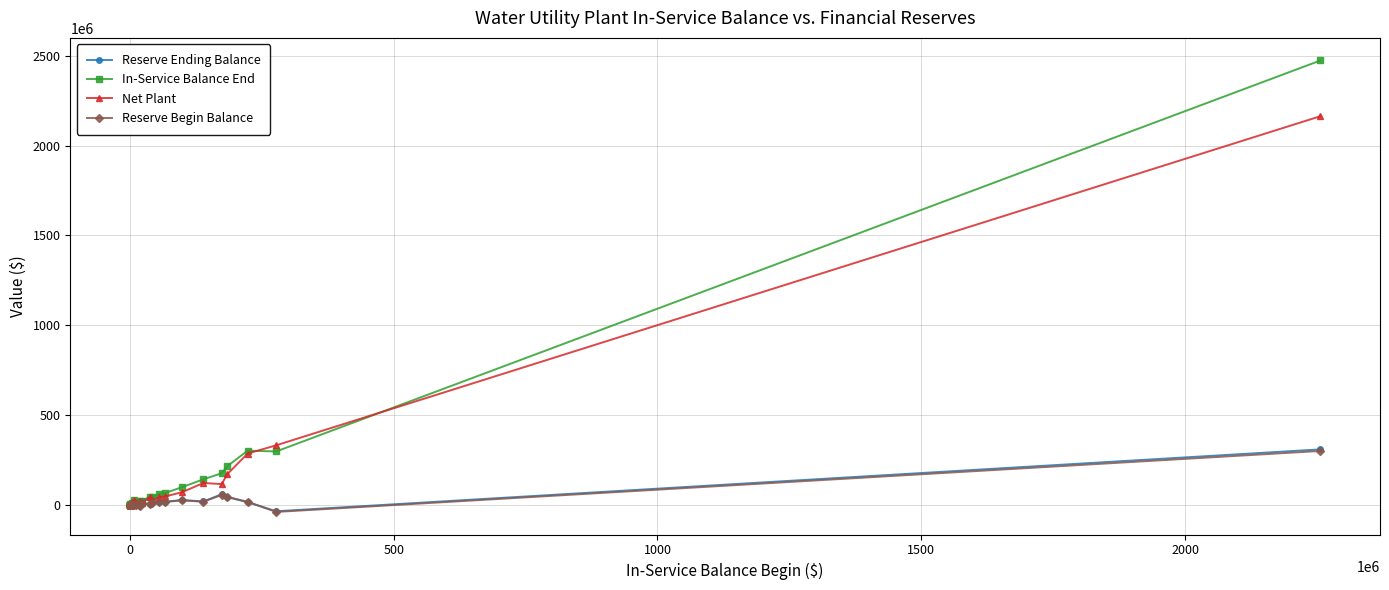

How many data points in In-Service Balance End are less than 16993956?

16